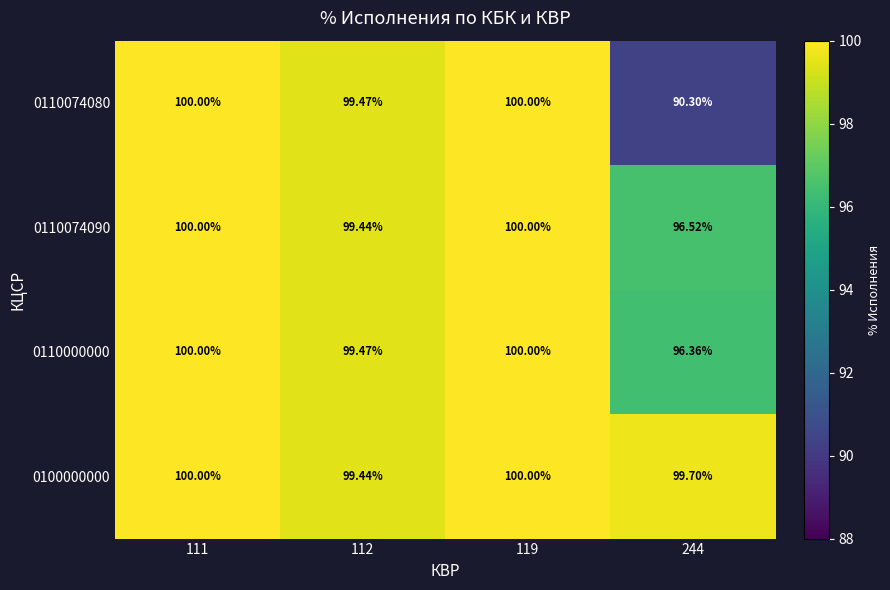

Is the value of 0110074080 at 111 greater than the value of 0110000000 at 112?

Yes